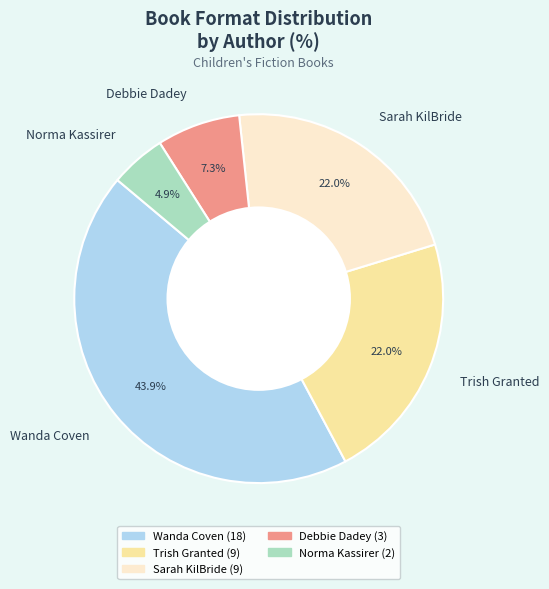

Approximately how many times larger is the value at Trish Granted compared to Sarah KilBride?

1.0